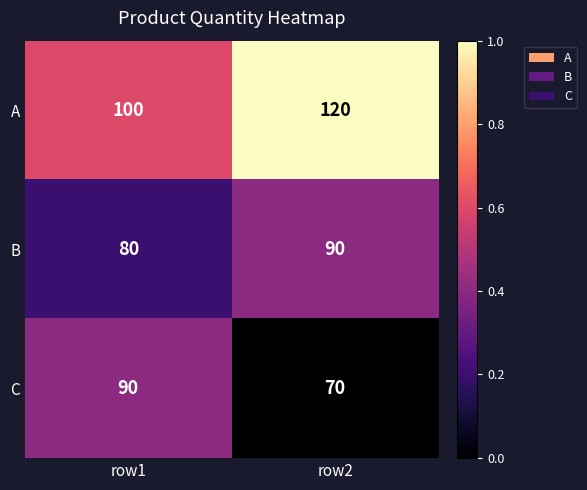

What is the sum of all C values?

160